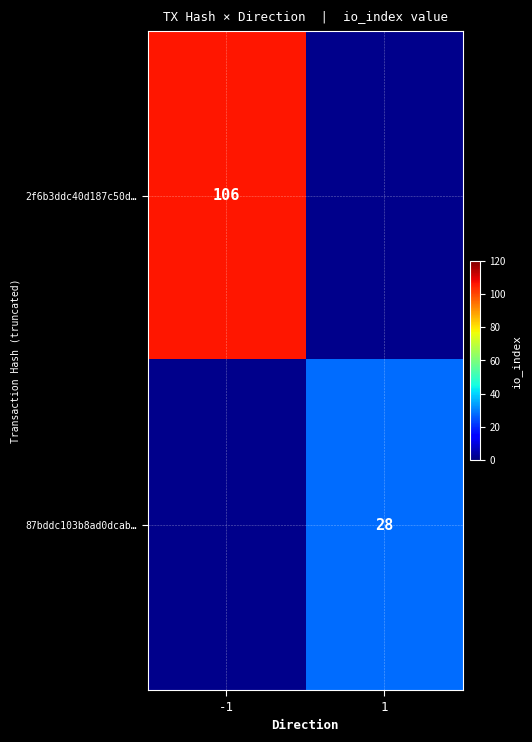

Is it true that 2f6b3ddc40d187c50d… equals 106 at -1?

True